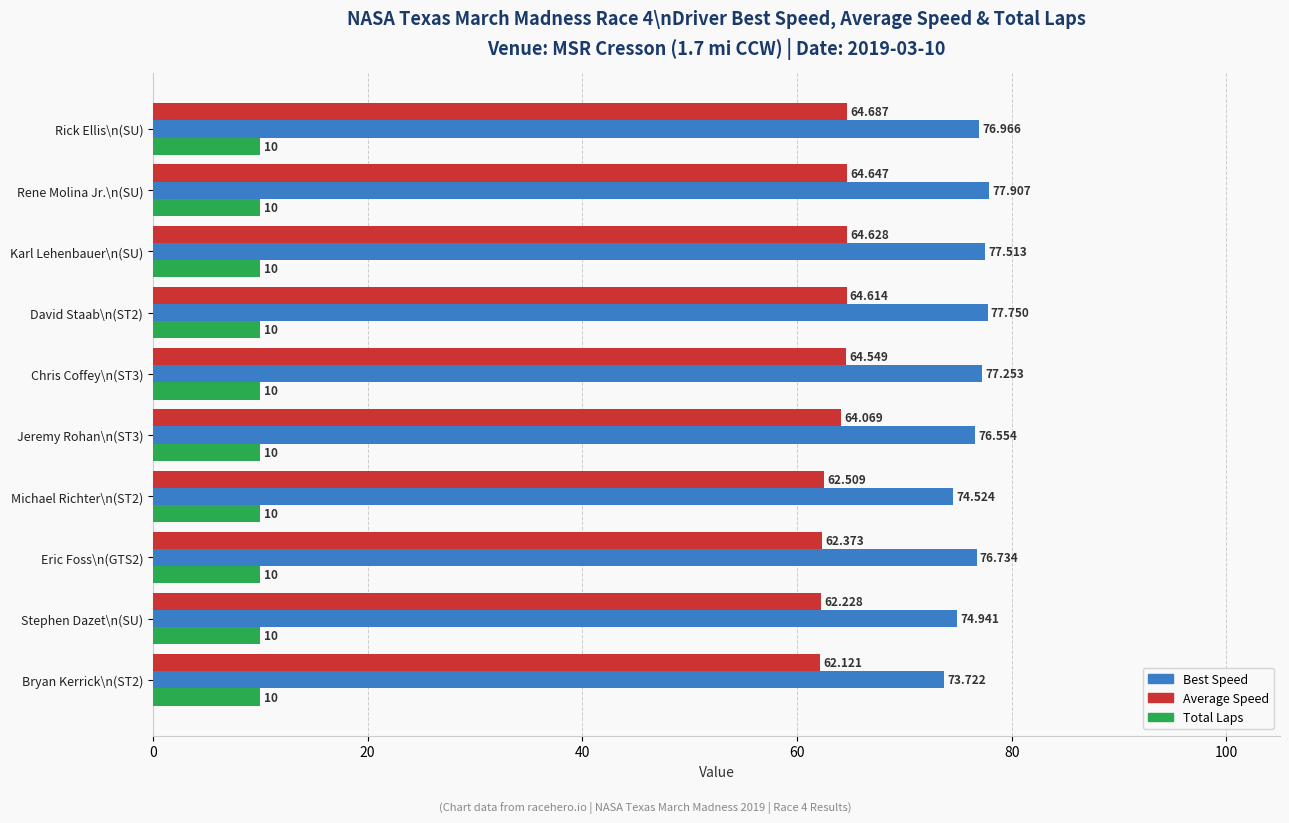

Which series has the largest total across all categories?

Best Speed